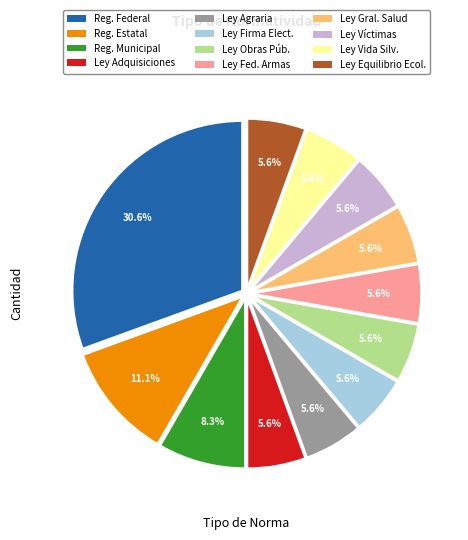

Do Ley Fed. Armas and Ley Obras Púb. together represent more than half of the pie?

No